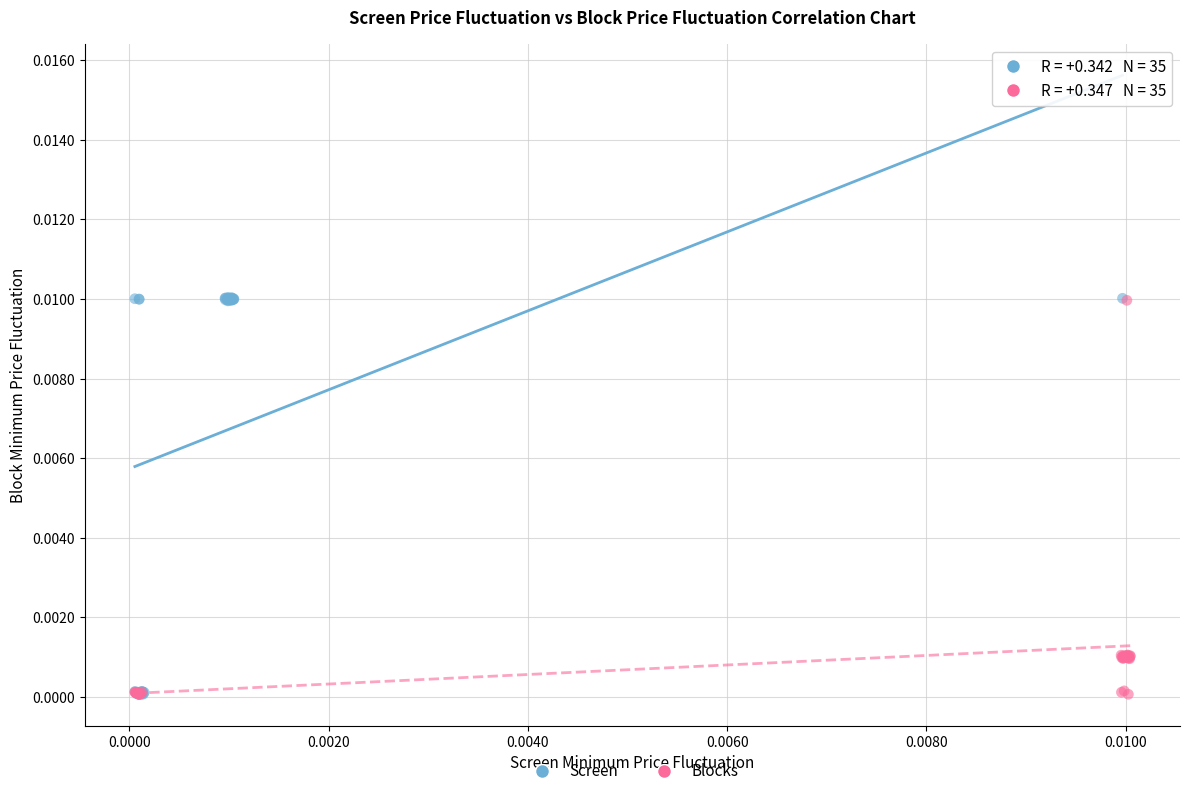

What are all the series names shown in the legend?

Screen, Blocks